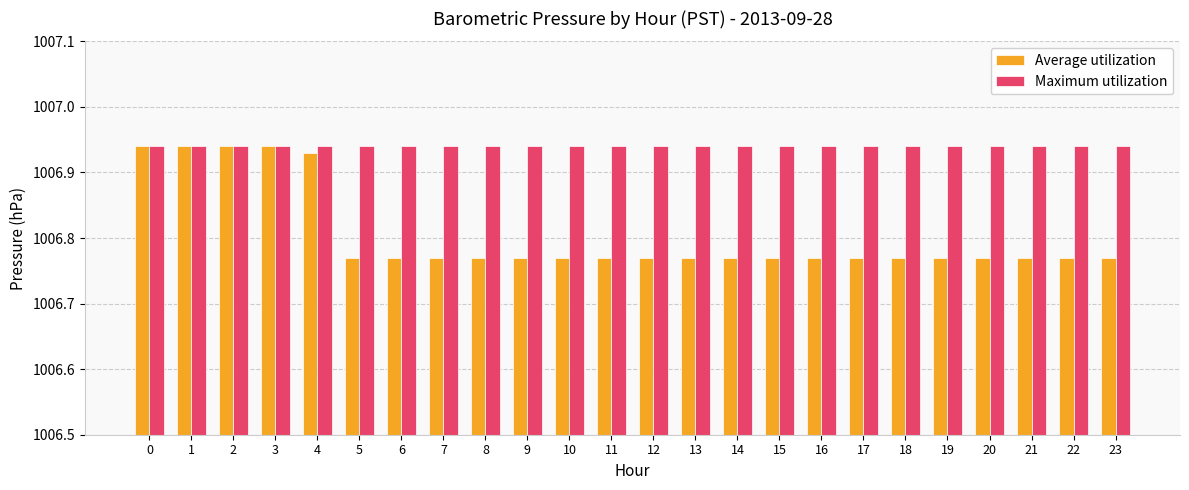

Are the bars grouped side by side (vs. stacked)?

Yes